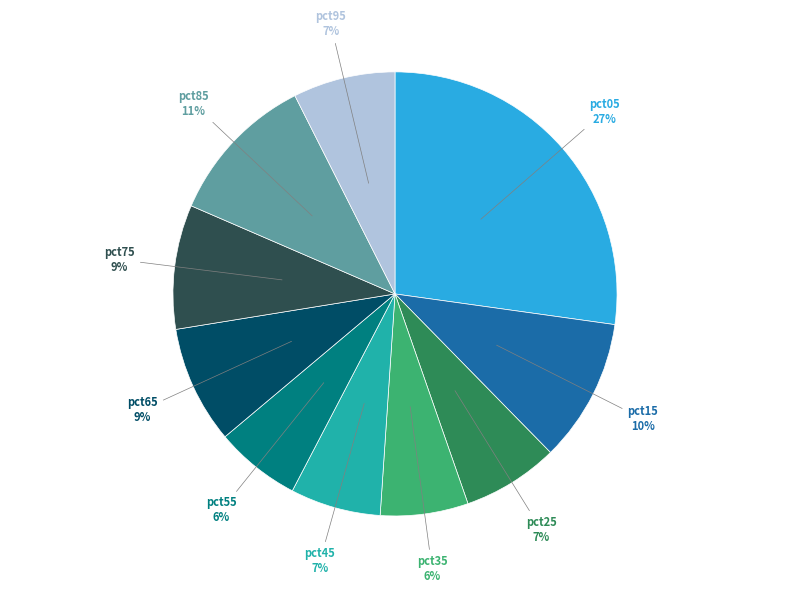

Which category has the biggest portion of the pie?

pct05